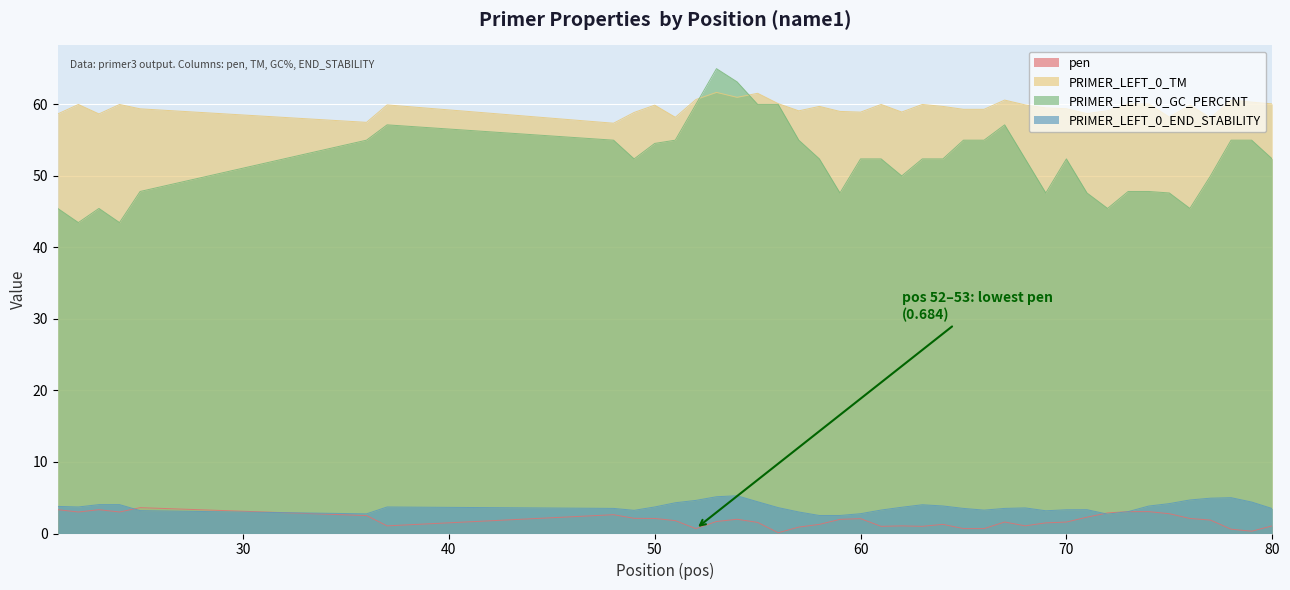

At which category is the sum across all series the highest?

53